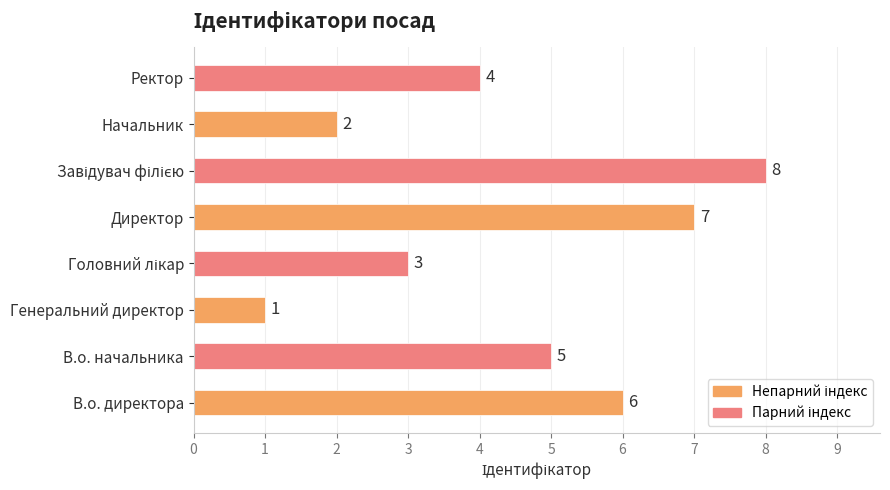

Which category has the lowest value across all series?

Генеральний директор